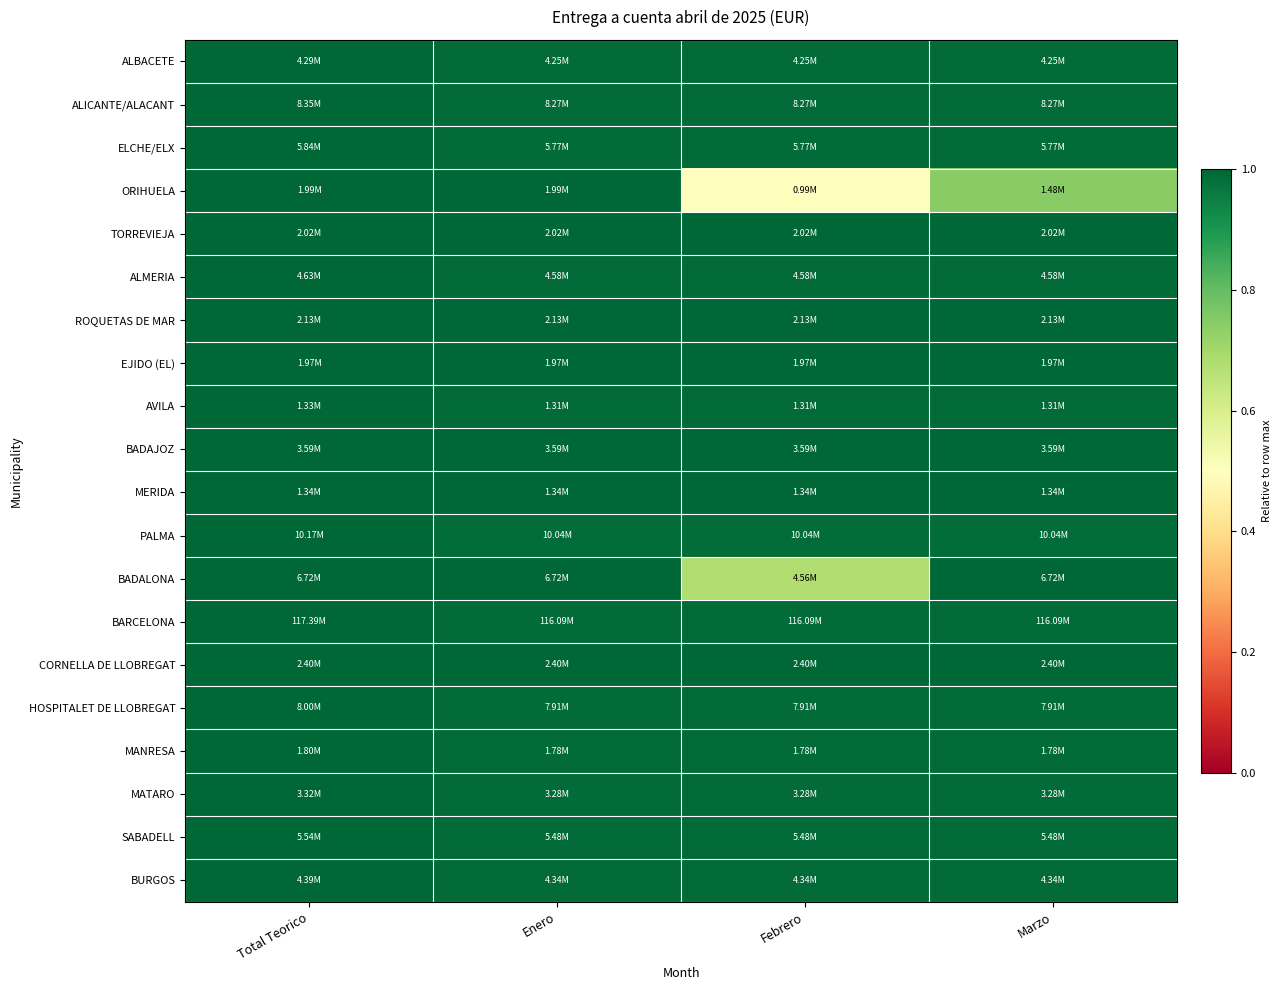

Reading left to right, what are all the values shown in this chart?

ALBACETE: Total Teorico=1.0	Enero=1.0	Febrero=1.0	Marzo=1.0
ALICANTE/ALACANT: Total Teorico=1.0	Enero=1.0	Febrero=1.0	Marzo=1.0
ELCHE/ELX: Total Teorico=1.0	Enero=1.0	Febrero=1.0	Marzo=1.0
ORIHUELA: Total Teorico=1.0	Enero=1.0	Febrero=0.5	Marzo=0.7
TORREVIEJA: Total Teorico=1.0	Enero=1.0	Febrero=1.0	Marzo=1.0
ALMERIA: Total Teorico=1.0	Enero=1.0	Febrero=1.0	Marzo=1.0
ROQUETAS DE MAR: Total Teorico=1.0	Enero=1.0	Febrero=1.0	Marzo=1.0
EJIDO (EL): Total Teorico=1.0	Enero=1.0	Febrero=1.0	Marzo=1.0
AVILA: Total Teorico=1.0	Enero=1.0	Febrero=1.0	Marzo=1.0
BADAJOZ: Total Teorico=1.0	Enero=1.0	Febrero=1.0	Marzo=1.0
MERIDA: Total Teorico=1.0	Enero=1.0	Febrero=1.0	Marzo=1.0
PALMA: Total Teorico=1.0	Enero=1.0	Febrero=1.0	Marzo=1.0
BADALONA: Total Teorico=1.0	Enero=1.0	Febrero=0.7	Marzo=1.0
BARCELONA: Total Teorico=1.0	Enero=1.0	Febrero=1.0	Marzo=1.0
CORNELLA DE LLOBREGAT: Total Teorico=1.0	Enero=1.0	Febrero=1.0	Marzo=1.0
HOSPITALET DE LLOBREGAT: Total Teorico=1.0	Enero=1.0	Febrero=1.0	Marzo=1.0
MANRESA: Total Teorico=1.0	Enero=1.0	Febrero=1.0	Marzo=1.0
MATARO: Total Teorico=1.0	Enero=1.0	Febrero=1.0	Marzo=1.0
SABADELL: Total Teorico=1.0	Enero=1.0	Febrero=1.0	Marzo=1.0
BURGOS: Total Teorico=1.0	Enero=1.0	Febrero=1.0	Marzo=1.0